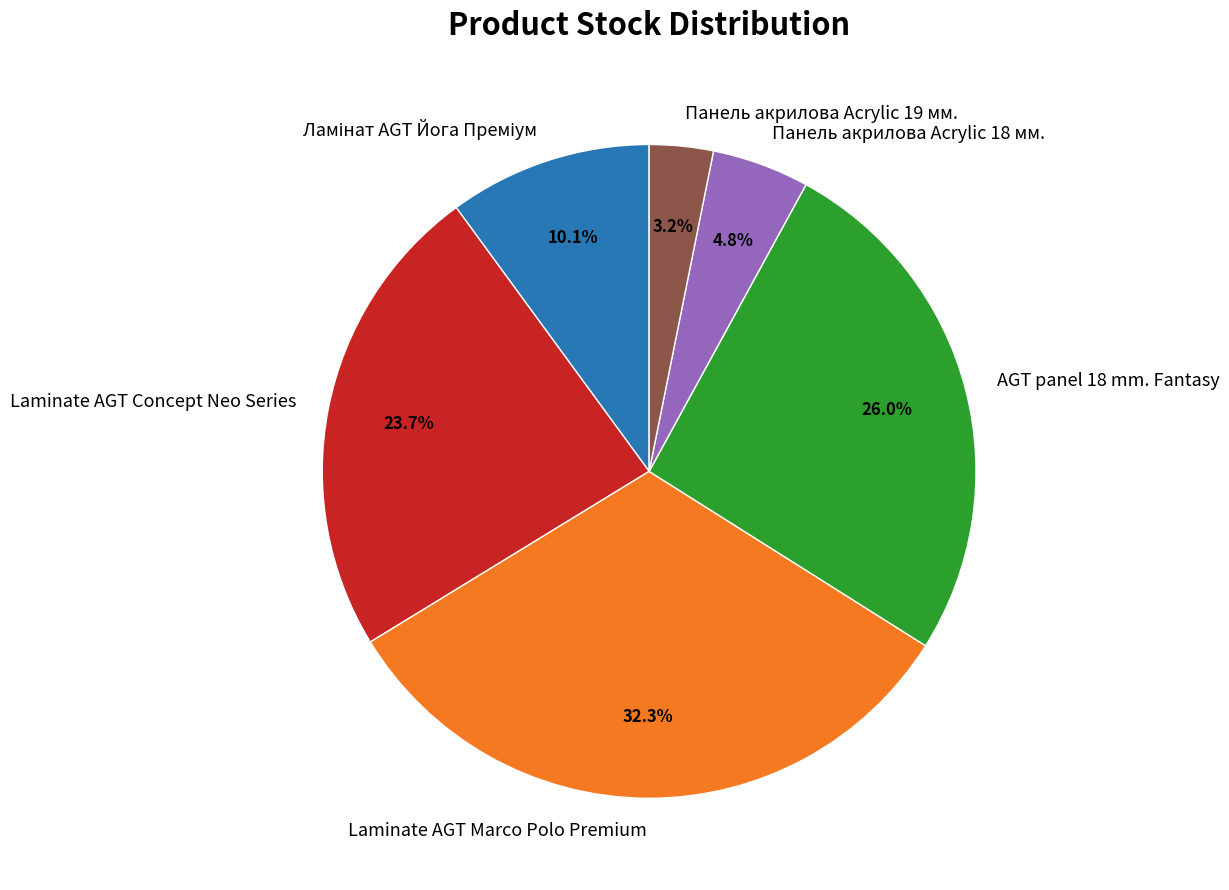

To the nearest percent, what is the combined percentage of Laminate AGT Marco Polo Premium and Панель акрилова Acrylic 19 мм.?

35%